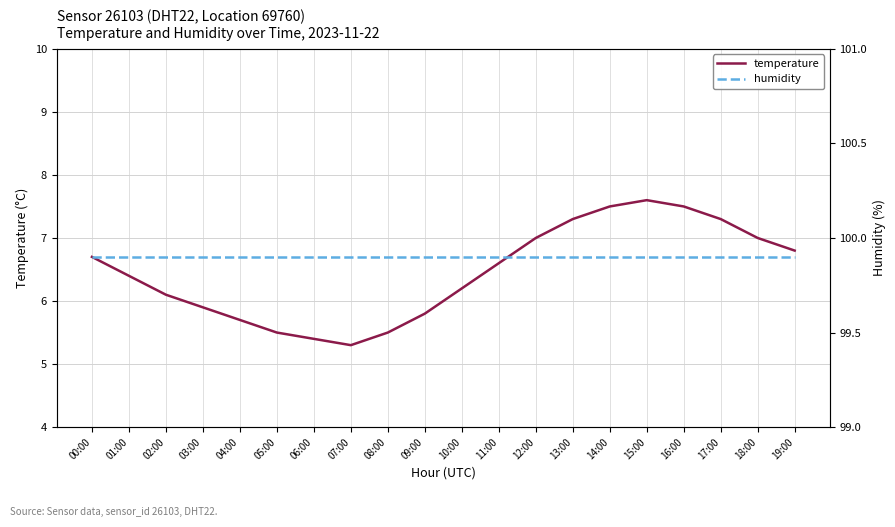

True or false: temperature and humidity cross at least once.

False